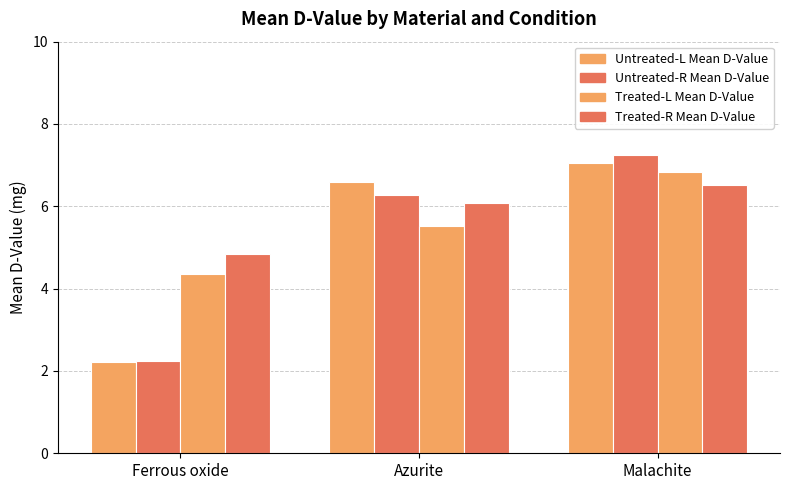

Are the bars horizontal?

No